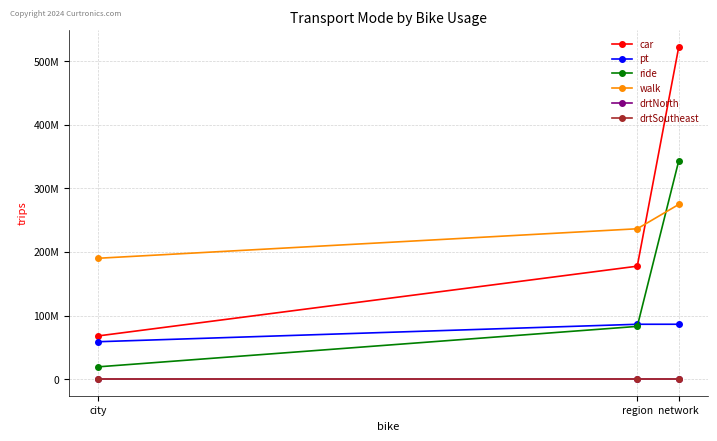

Which series has the widest spread of values?

car